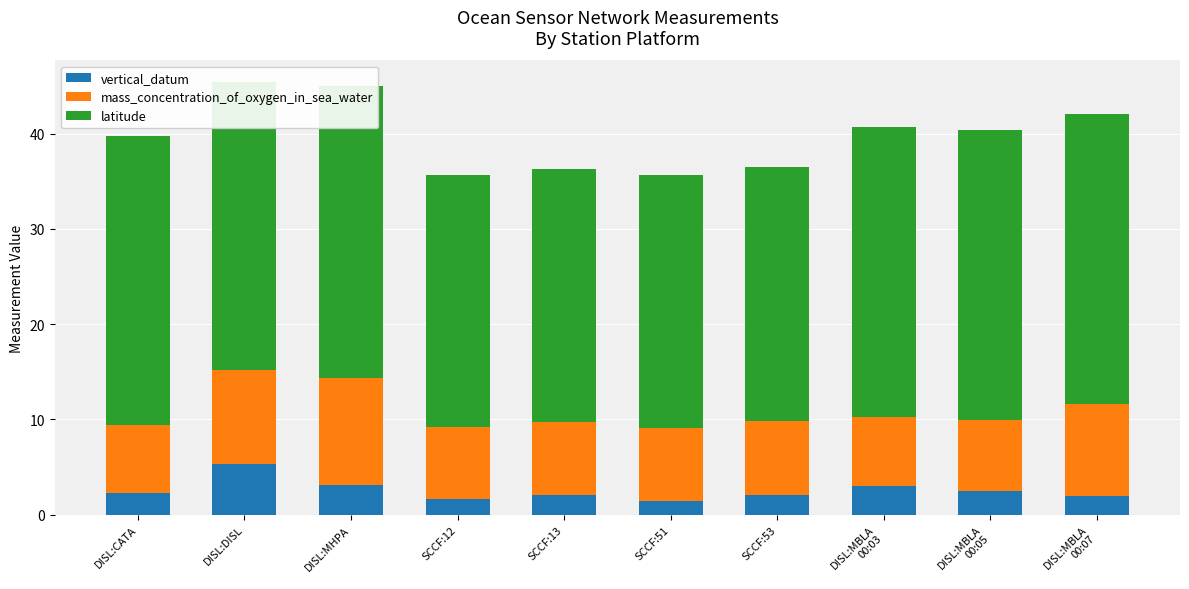

Does the chart contain any negative values?

No